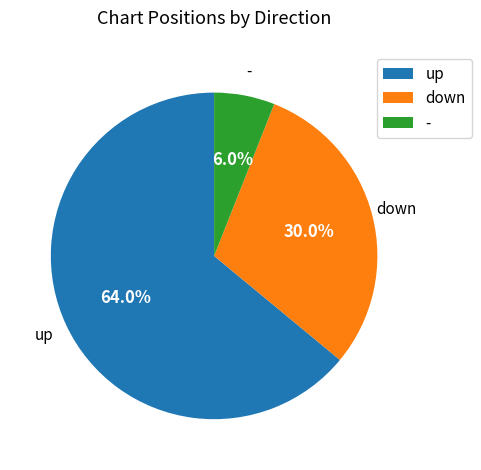

Count the number of slices in the pie.

3